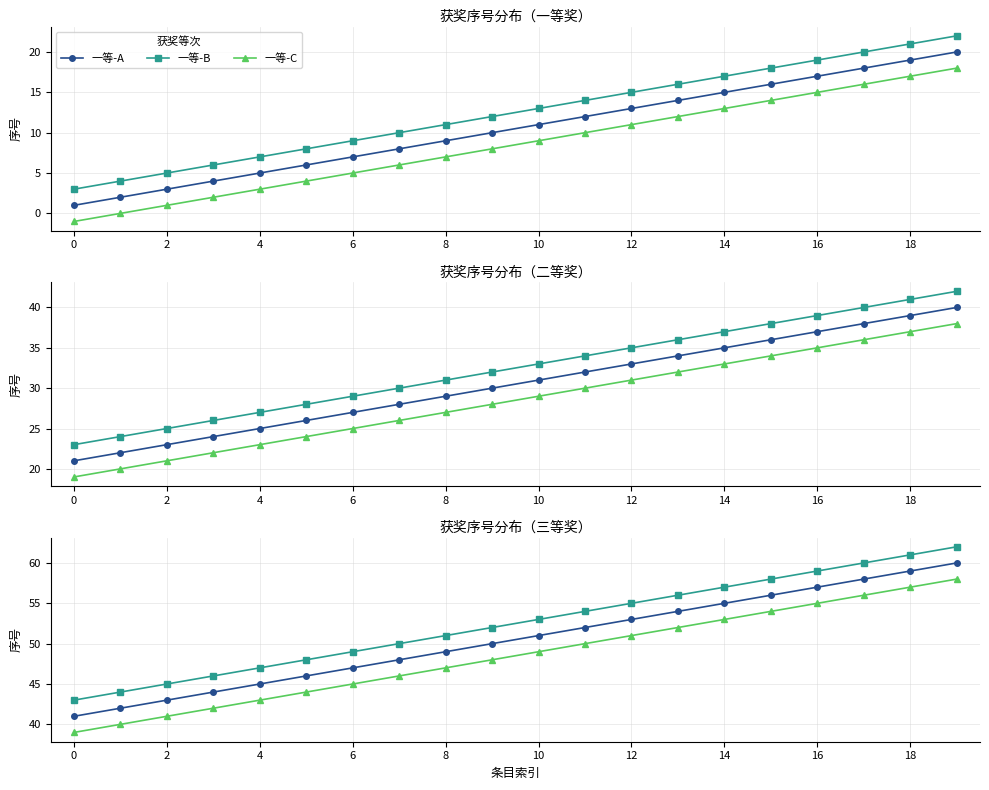

True or false: 一等-A has a value of 5 at 4.

True